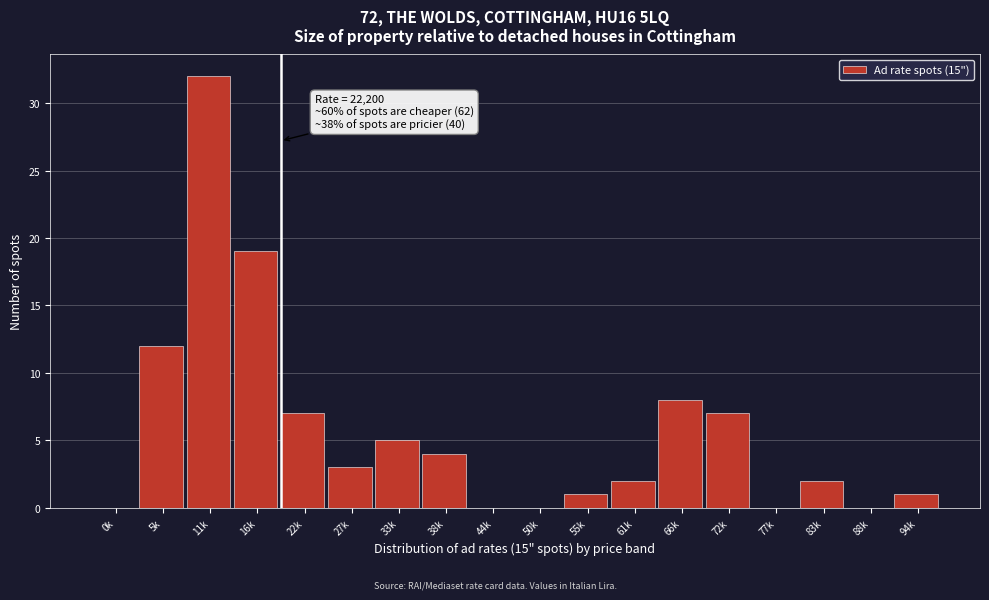

Reading left to right, extract all data points from this chart.

0k=0	5k=12	11k=32	16k=19	22k=7	27k=3	33k=5	38k=4	44k=0	50k=0	55k=1	61k=2	66k=8	72k=7	77k=0	83k=2	88k=0	94k=1